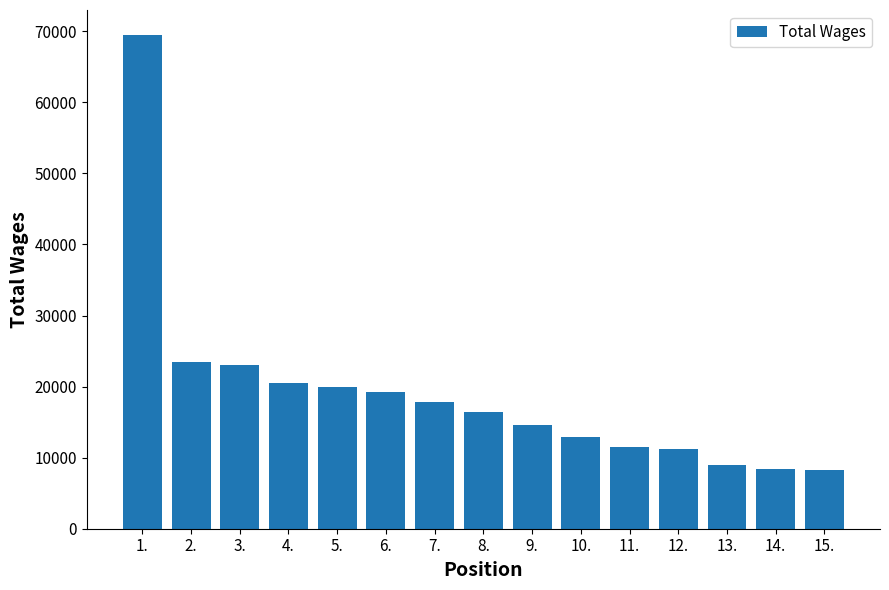

Where is the data nearest to the value 38883?

2.